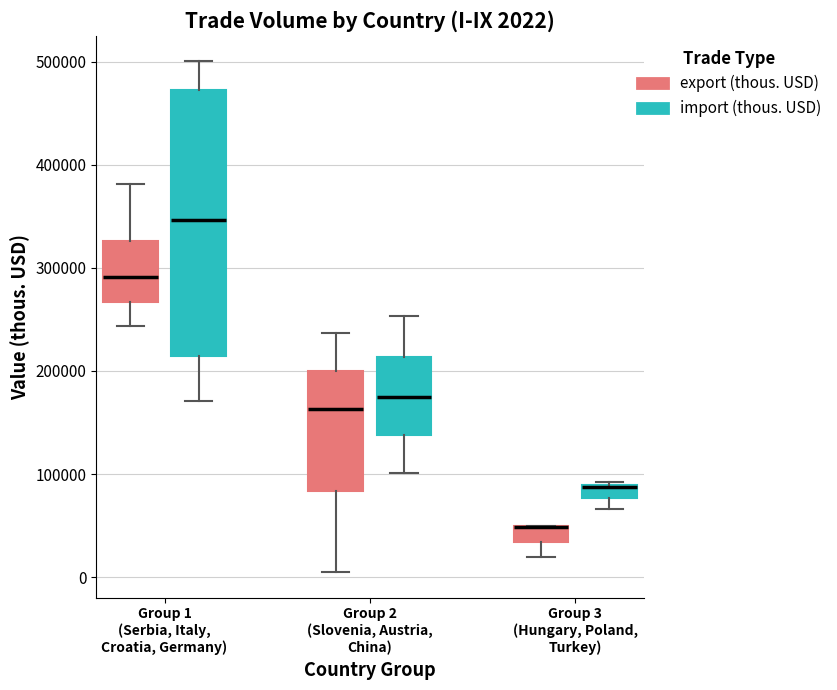

Which box is the tallest, from its lower edge to its upper edge?

Group 1 (Serbia, Italy, Croatia, Germany) (import (thous. USD))